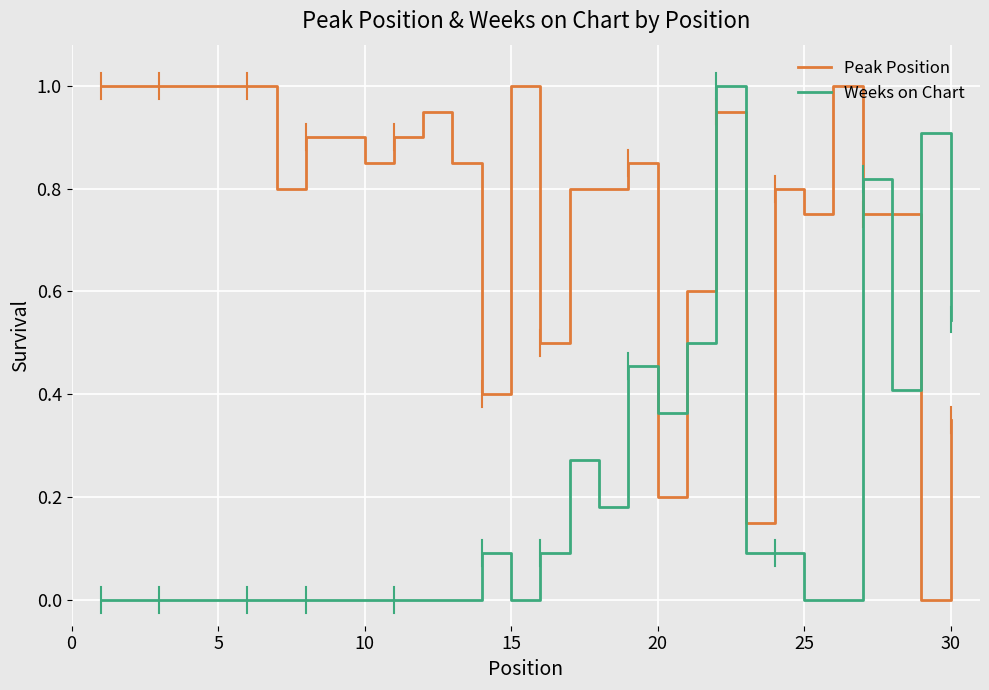

True or false: Weeks on Chart and Peak Position cross at least once.

True